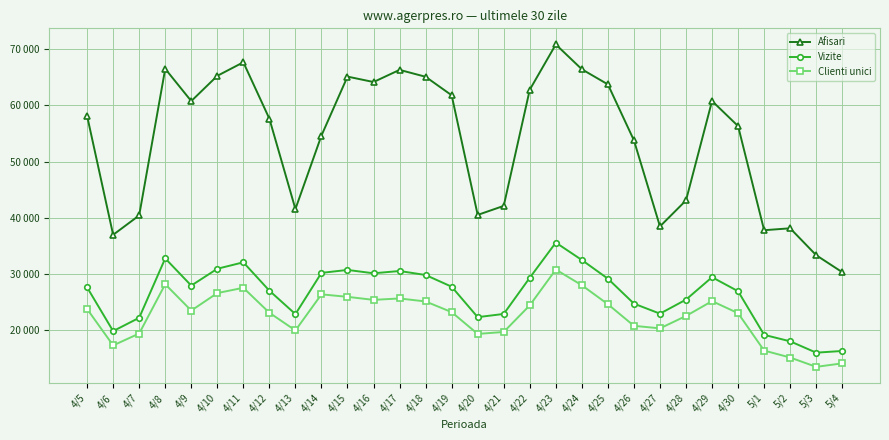

At which label does Vizite first exceed 27722?

4/8